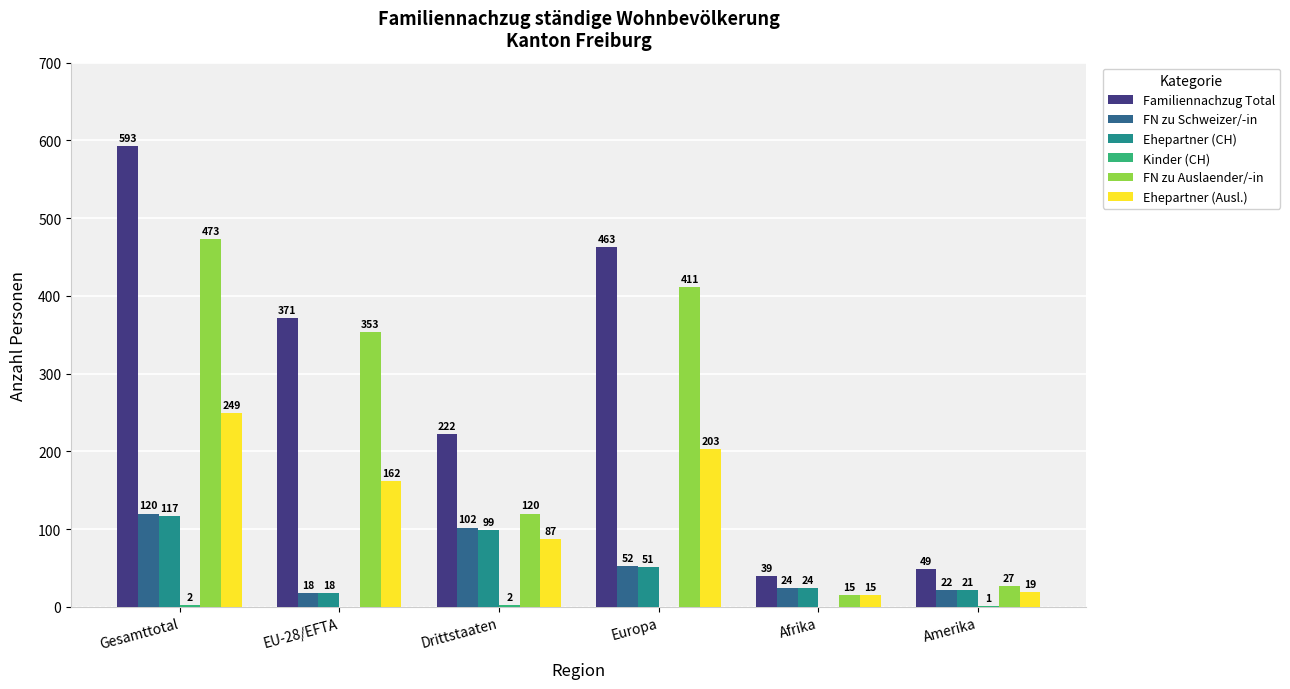

What is the maximum value shown in the chart?

593